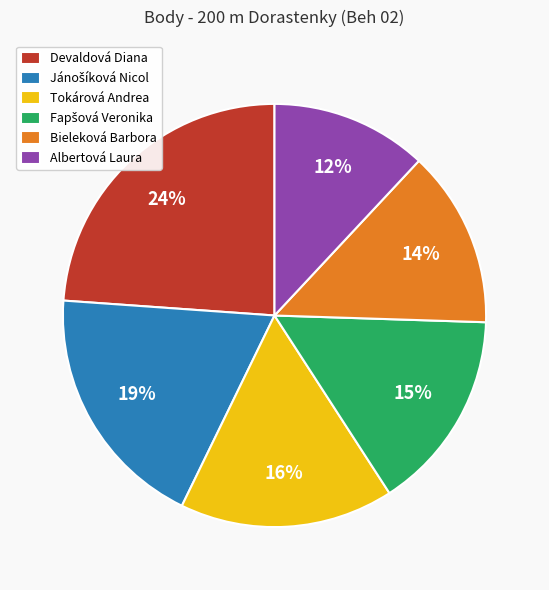

What is the smallest slice in the pie chart?

Albertová Laura